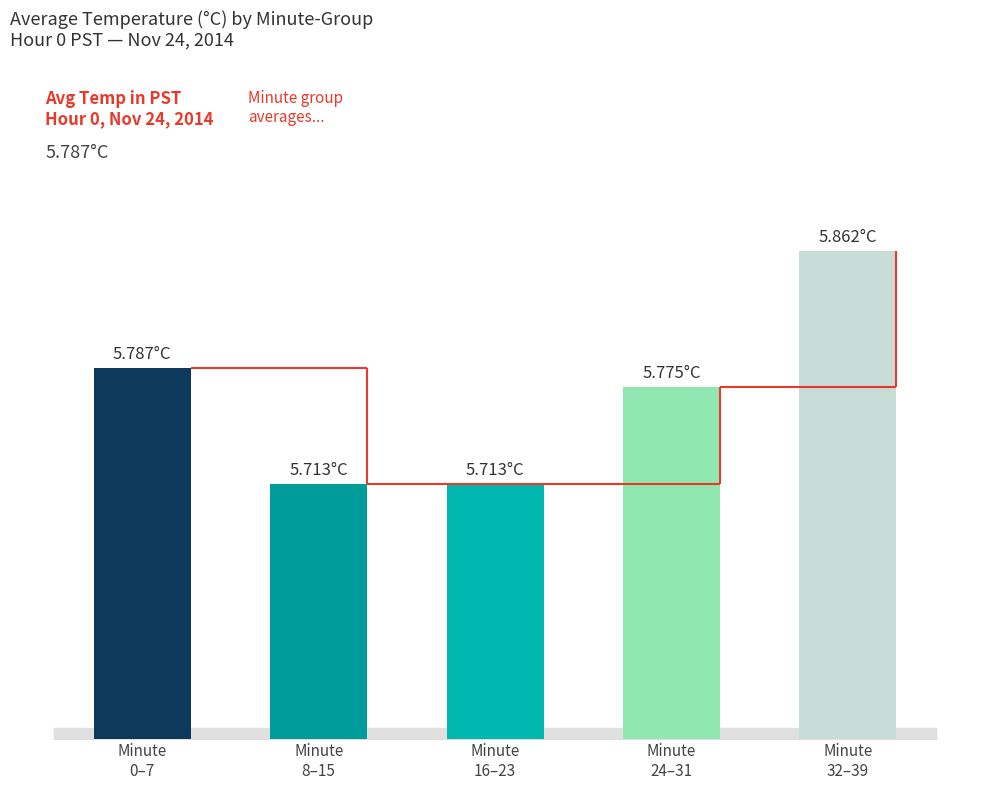

Reading left to right, list all the values displayed in this chart.

Minute
0–7=5.8	Minute
8–15=5.7	Minute
16–23=5.7	Minute
24–31=5.8	Minute
32–39=5.9